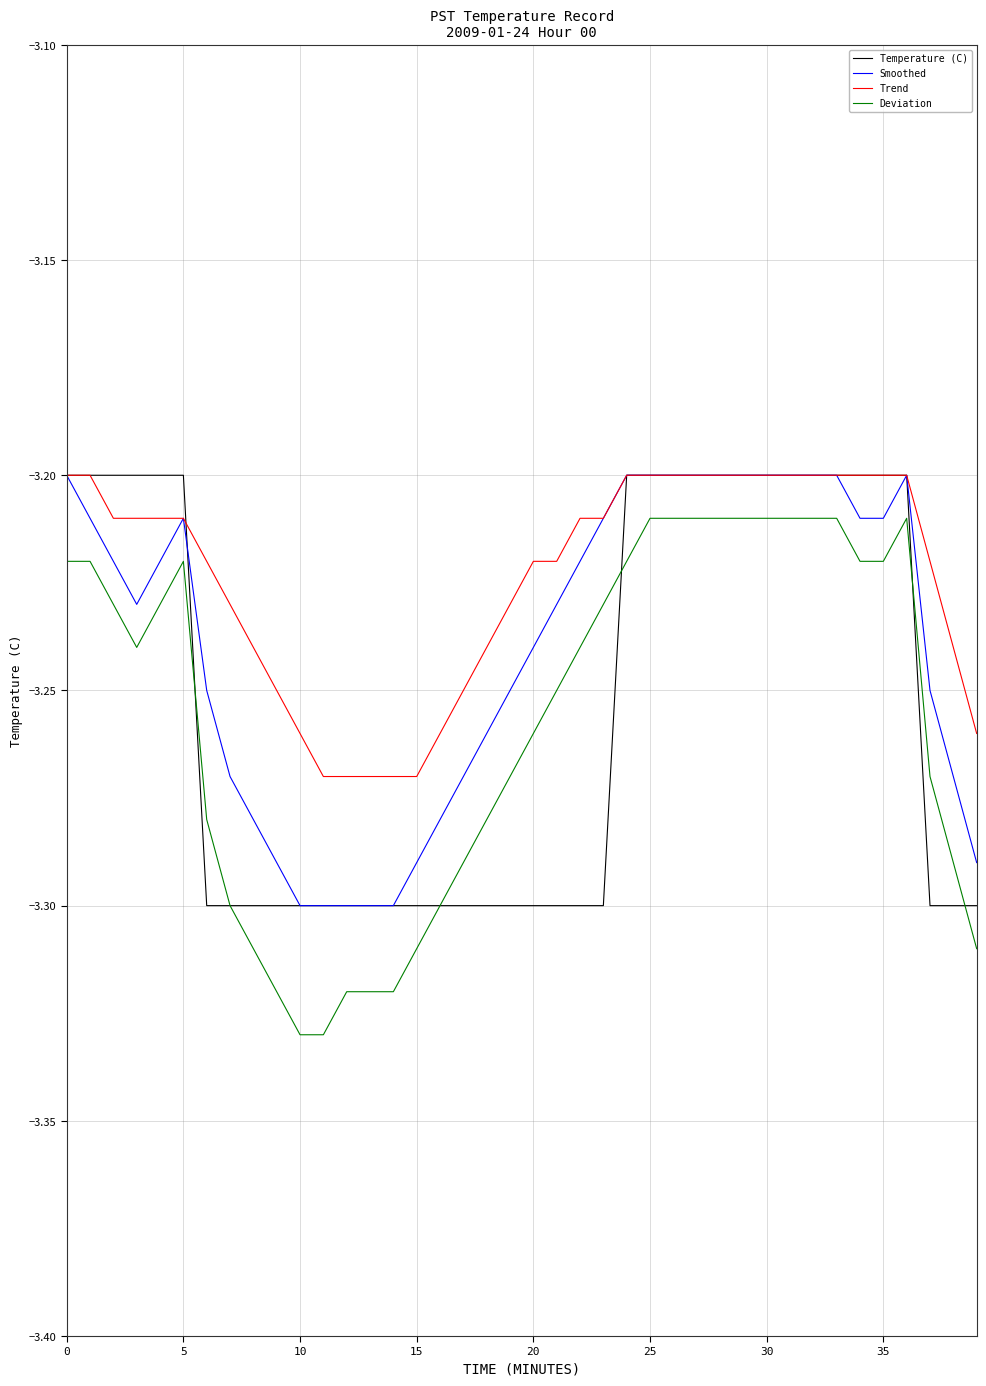

Which series has the largest range (max minus min)?

Deviation